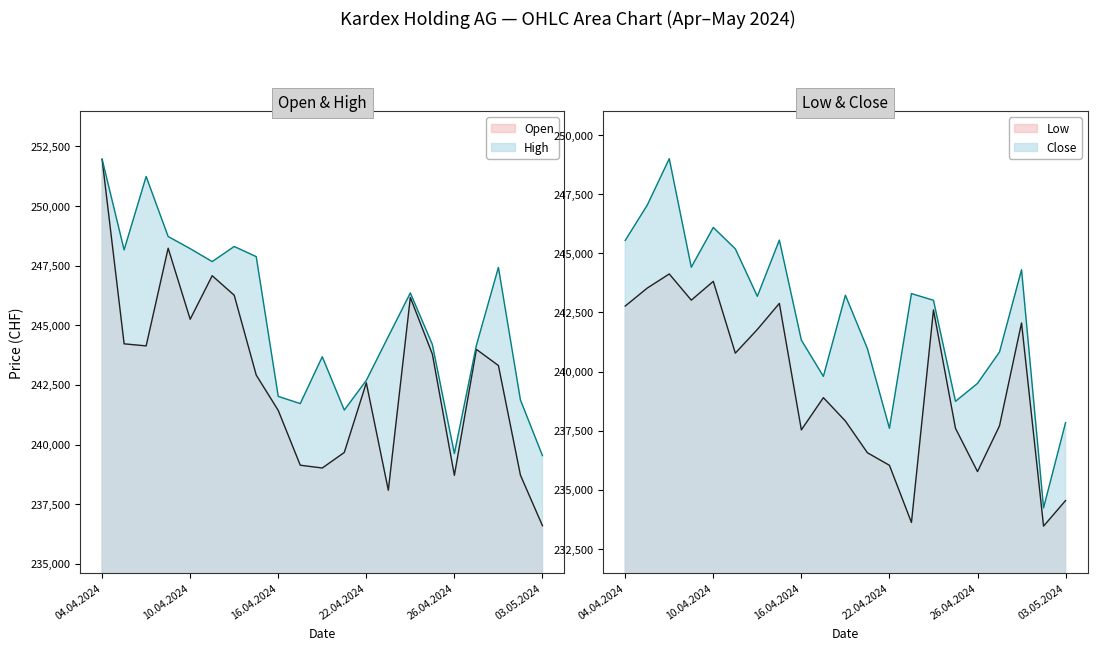

Reading left to right, what are all the values shown in this chart?

Open: 04.04.2024=251953	05.04.2024=244220	08.04.2024=244133	09.04.2024=248227	10.04.2024=245250	11.04.2024=247074	12.04.2024=246256	15.04.2024=242910	16.04.2024=241429	17.04.2024=239133	18.04.2024=239016	19.04.2024=239667	22.04.2024=242586	23.04.2024=238083	24.04.2024=246163	25.04.2024=243787	26.04.2024=238708	29.04.2024=243987	30.04.2024=243311	02.05.2024=238717	03.05.2024=236598
High: 04.04.2024=251960	05.04.2024=248155	08.04.2024=251232	09.04.2024=248717	10.04.2024=248208	11.04.2024=247666	12.04.2024=248299	15.04.2024=247874	16.04.2024=242016	17.04.2024=241715	18.04.2024=243678	19.04.2024=241443	22.04.2024=242687	23.04.2024=244525	24.04.2024=246352	25.04.2024=244191	26.04.2024=239622	29.04.2024=244157	30.04.2024=247421	02.05.2024=241868	03.05.2024=239536
Low: 04.04.2024=242772	05.04.2024=243532	08.04.2024=244129	09.04.2024=243022	10.04.2024=243817	11.04.2024=240780	12.04.2024=241781	15.04.2024=242884	16.04.2024=237535	17.04.2024=238898	18.04.2024=237909	19.04.2024=236567	22.04.2024=236036	23.04.2024=233617	24.04.2024=242609	25.04.2024=237600	26.04.2024=235770	29.04.2024=237708	30.04.2024=242057	02.05.2024=233464	03.05.2024=234546
Close: 04.04.2024=245549	05.04.2024=247040	08.04.2024=249004	09.04.2024=244414	10.04.2024=246095	11.04.2024=245192	12.04.2024=243184	15.04.2024=245560	16.04.2024=241330	17.04.2024=239798	18.04.2024=243230	19.04.2024=240970	22.04.2024=237601	23.04.2024=243298	24.04.2024=243015	25.04.2024=238742	26.04.2024=239501	29.04.2024=240829	30.04.2024=244307	02.05.2024=234236	03.05.2024=237840